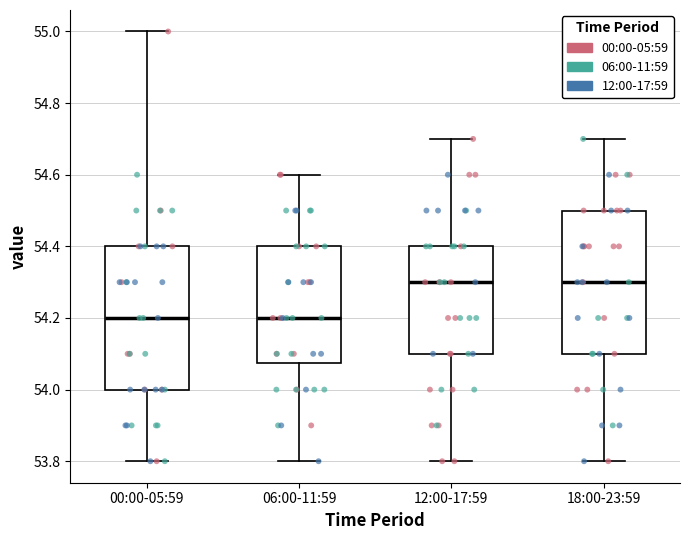

Reading left to right, read every box against the y-axis: the position of its median line, the range the box covers, and the ends of its whiskers. The values are not printed on the chart, so give them approximately, as read against the axis.

00:00-05:59: median 54.20, box 54.00 to 54.40, whiskers 53.80 to 55.00
06:00-11:59: median 54.20, box 54.08 to 54.40, whiskers 53.80 to 54.60
12:00-17:59: median 54.30, box 54.10 to 54.40, whiskers 53.80 to 54.70
18:00-23:59: median 54.30, box 54.10 to 54.50, whiskers 53.80 to 54.70